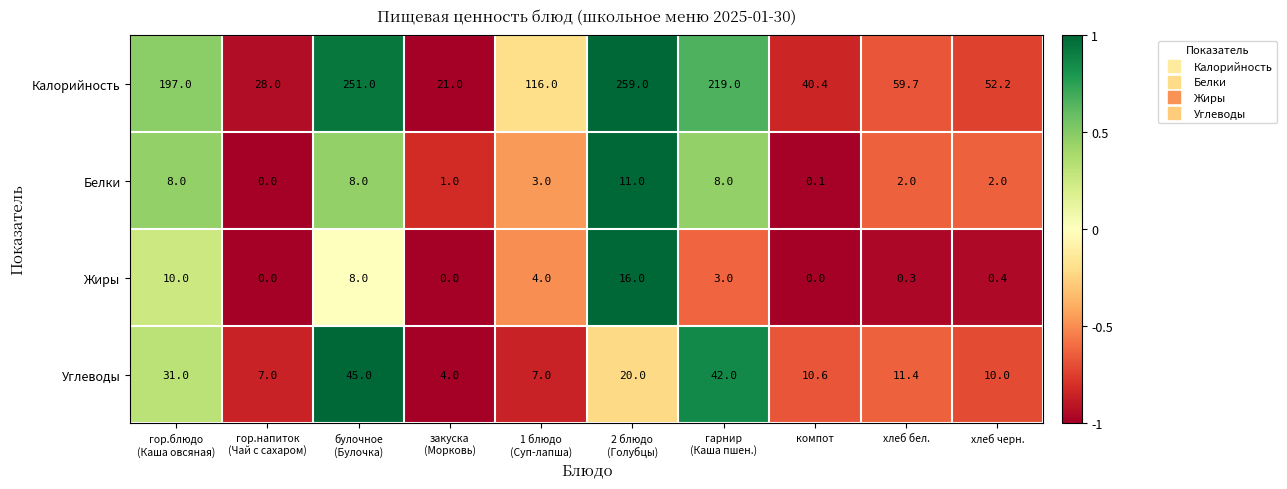

Count the number of categories in the chart.

10